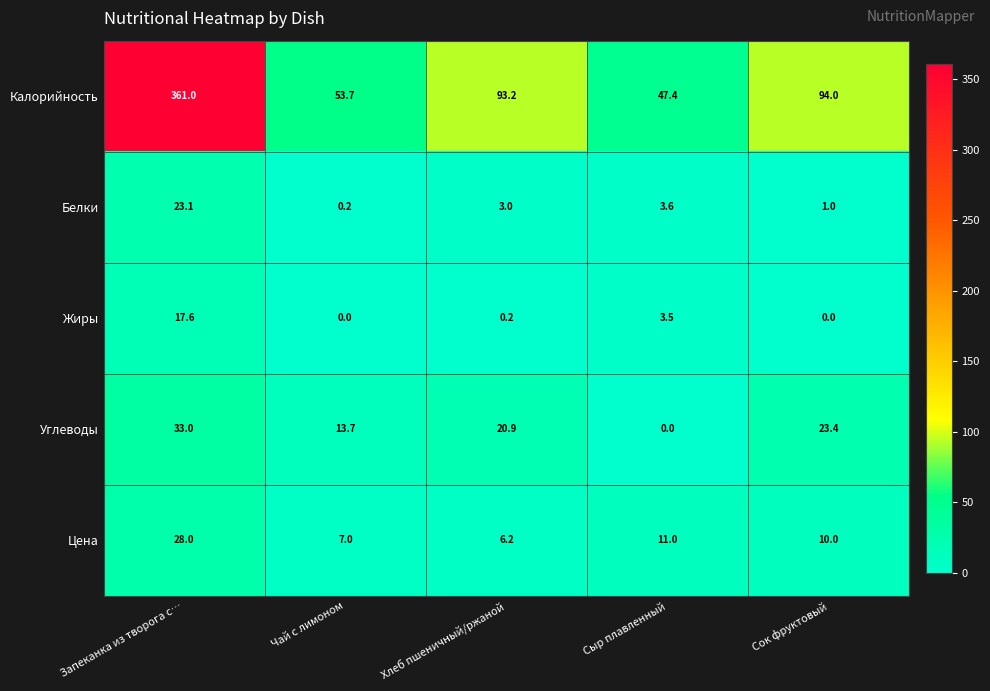

Reading left to right, what are all the values shown in this chart?

Калорийность: 361.0	53.7	93.2	47.4	94.0
Белки: 23.1	0.2	3.0	3.6	1.0
Жиры: 17.6	0.0	0.2	3.5	0.0
Углеводы: 33.0	13.7	20.9	0.0	23.4
Цена: 28.0	7.0	6.2	11.0	10.0